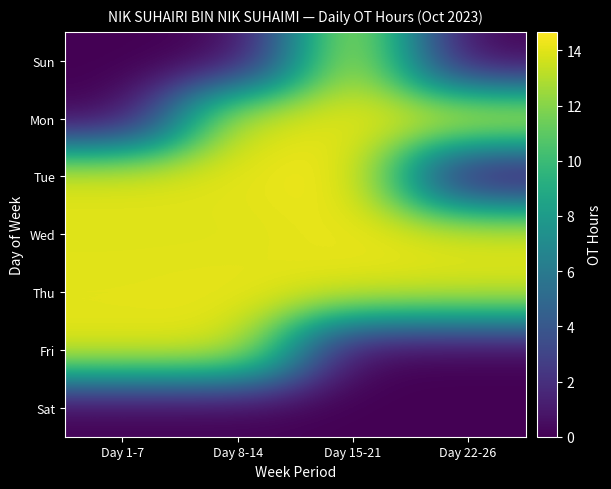

Reading right to left, extract all data points from this chart.

Sun: Day 22-26=0.0	Day 15-21=13.9	Day 8-14=0.0	Day 1-7=0.0
Mon: Day 22-26=14.3	Day 15-21=14.0	Day 8-14=14.0	Day 1-7=0.0
Tue: Day 22-26=0.0	Day 15-21=14.7	Day 8-14=14.0	Day 1-7=14.1
Wed: Day 22-26=14.1	Day 15-21=14.2	Day 8-14=13.9	Day 1-7=13.9
Thu: Day 22-26=13.9	Day 15-21=14.1	Day 8-14=14.2	Day 1-7=14.0
Fri: Day 22-26=0.0	Day 15-21=0.0	Day 8-14=14.1	Day 1-7=14.1
Sat: Day 22-26=0.0	Day 15-21=0.0	Day 8-14=0.0	Day 1-7=0.0